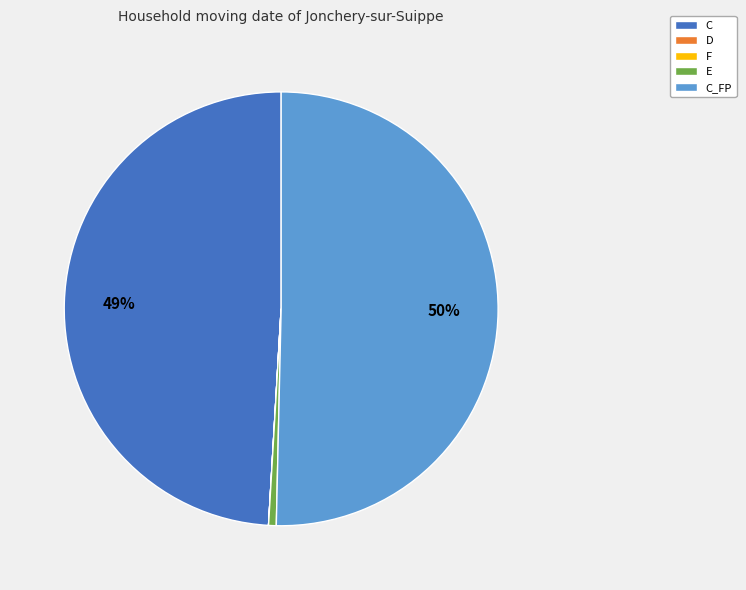

To the nearest percent, what is the average slice percentage?

20%